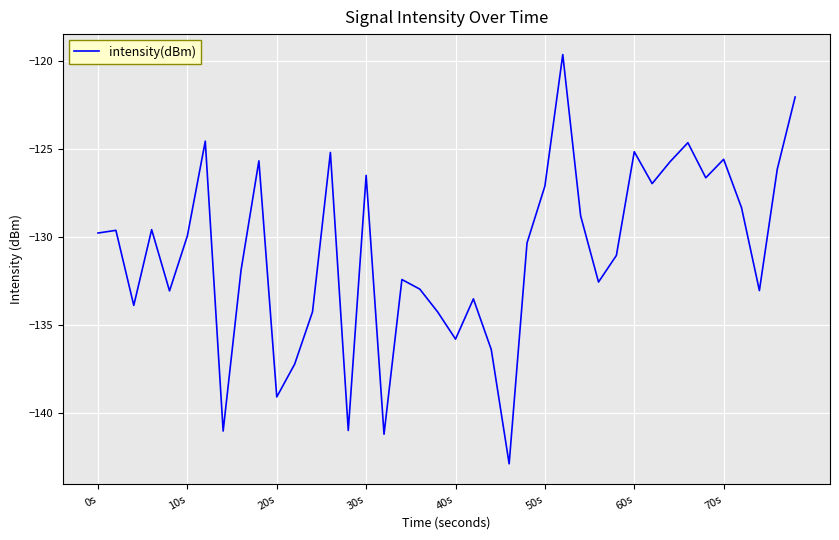

What is the difference between the maximum and minimum values?

23.2